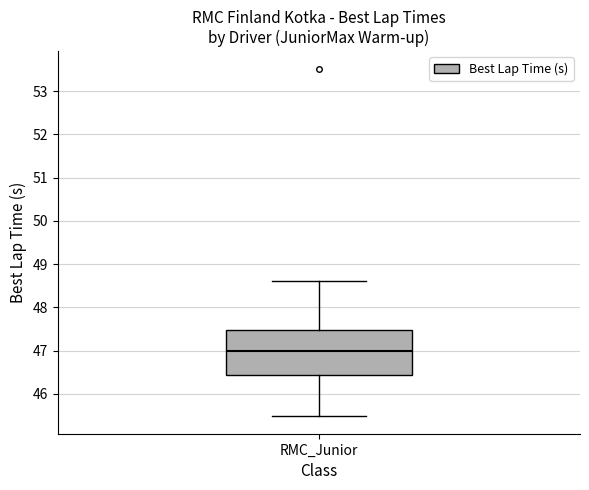

Transcribe this box plot: give where the median line is, the range the box spans, and where the two whiskers end, as read against the y-axis. The values are not printed on the chart, so give them approximately, as read against the axis.

median 47.0, box 46.4 to 47.5, whiskers 45.5 to 48.6